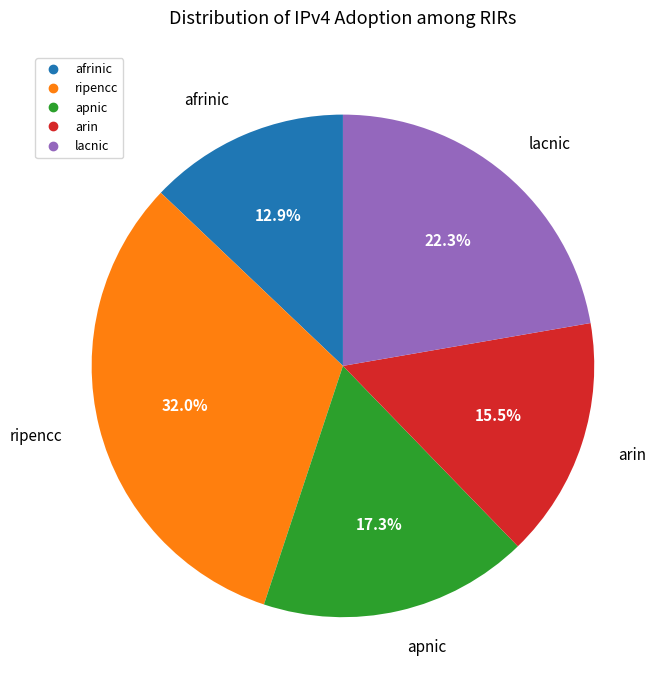

Is there a majority slice in this chart?

No